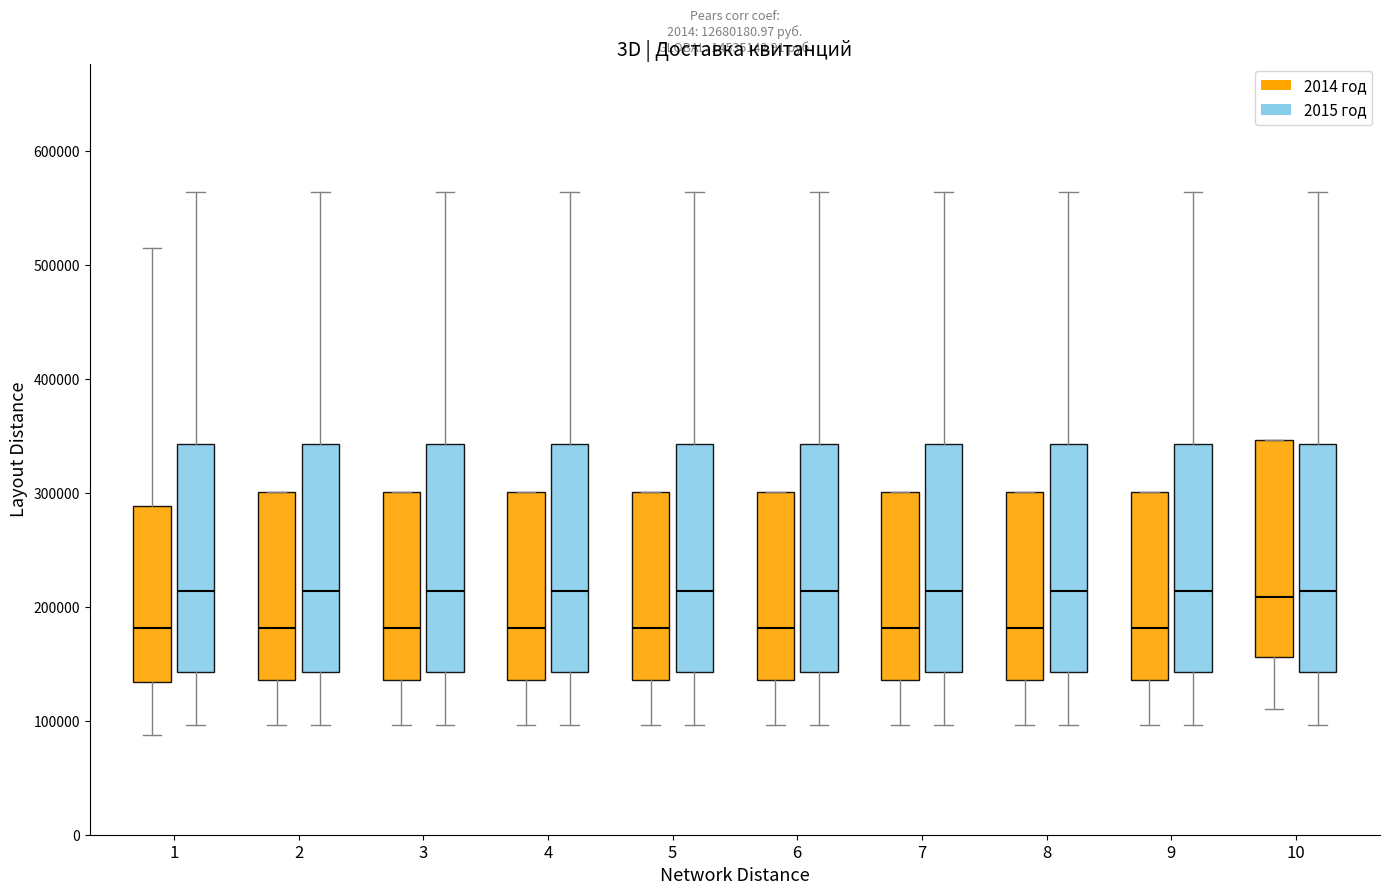

Where does the lower whisker of the box for 9 (2014 год) end on the y-axis? The values are not printed on the chart, so give them approximately, as read against the axis.

100000